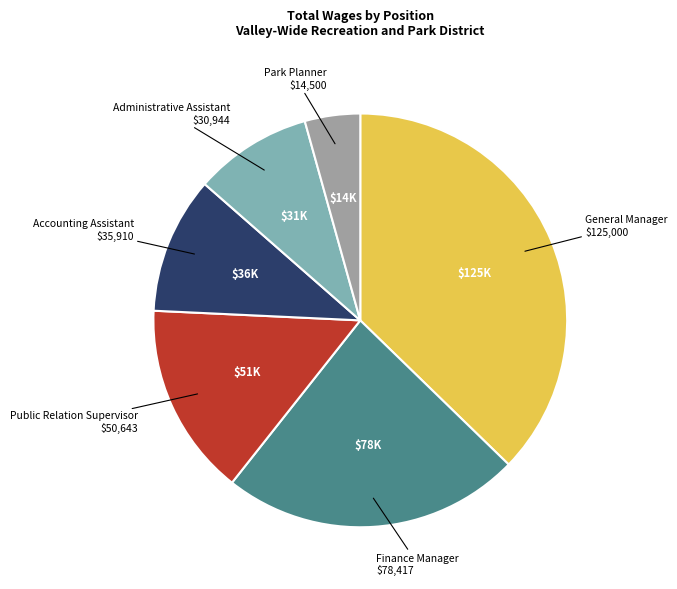

Is there a majority slice in this chart?

No